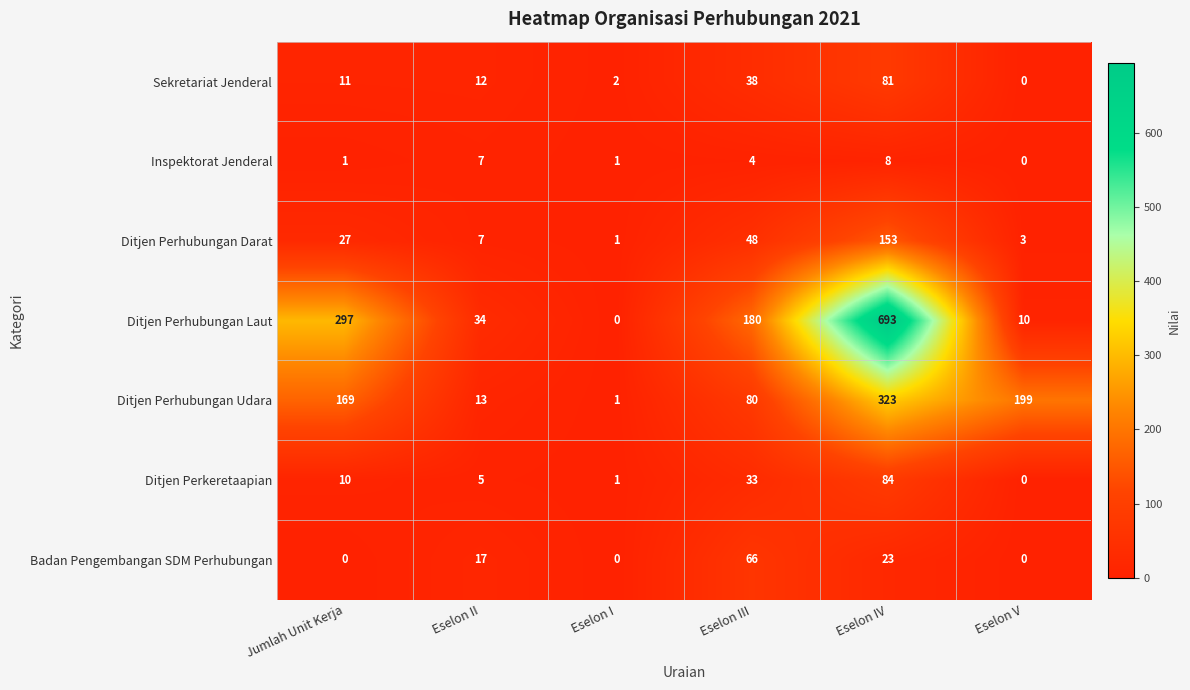

At which category is the sum across all series the highest?

Eselon IV